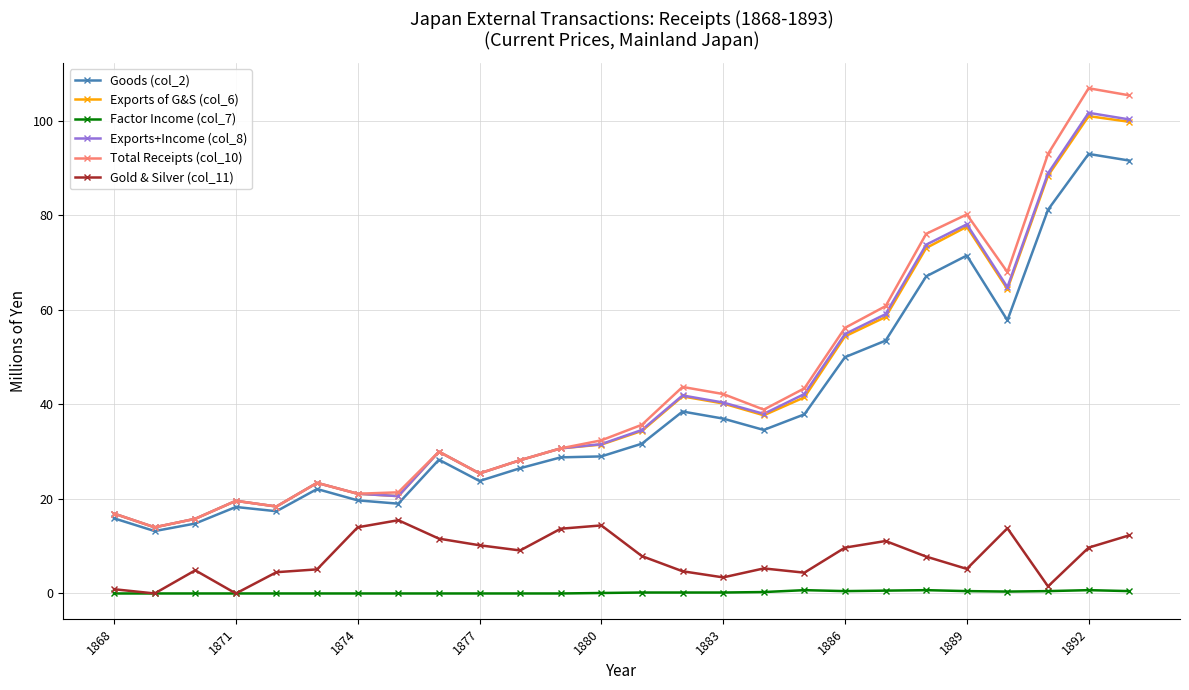

True or false: Exports+Income (col_8) and Gold & Silver (col_11) cross at least once.

False